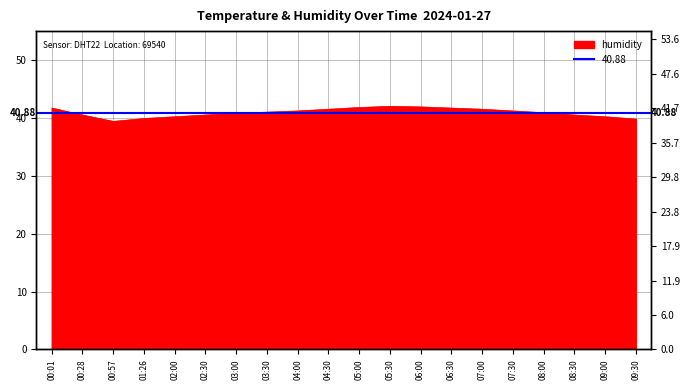

The value at 06:30 is 22.8. True or false?

False